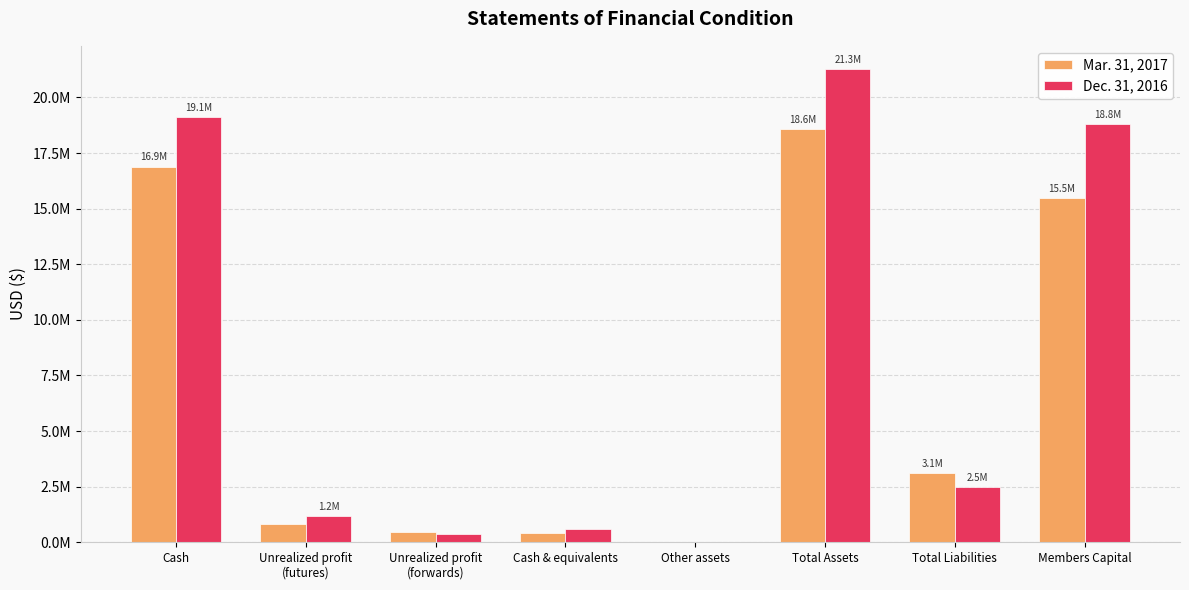

Rank the series by their maximum value, from highest to lowest.

Dec. 31, 2016, Mar. 31, 2017